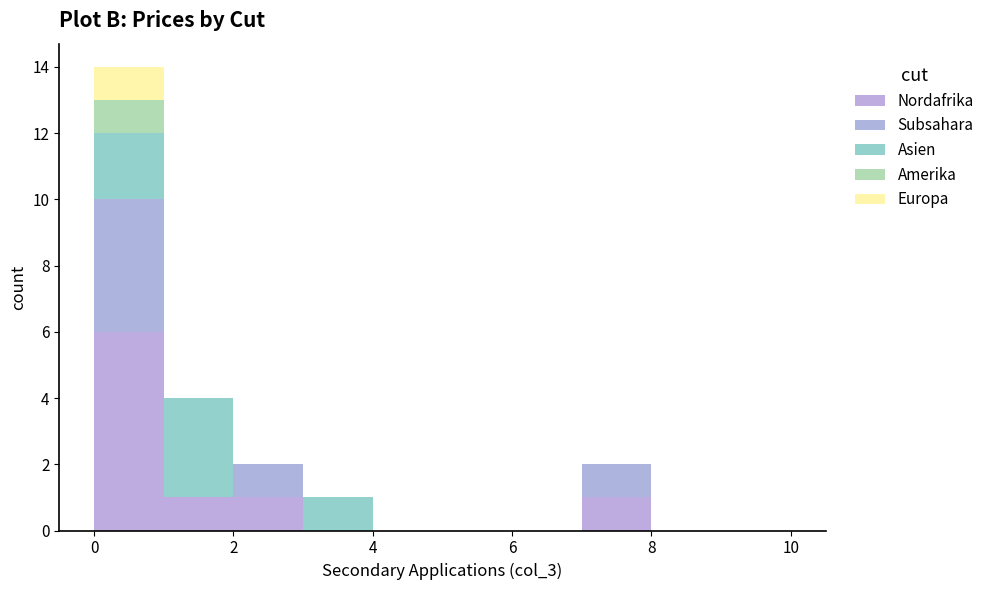

Reading left to right, transcribe this chart: for each stacked bar, give the range it covers on the x-axis and its total height. The values are not printed on the chart, so give them approximately, as read against the axis.

0 to 1: 14
1 to 2: 4
2 to 3: 2
3 to 4: 1
4 to 5: 0
5 to 6: 0
6 to 7: 0
7 to 8: 2
8 to 9: 0
9 to 10: 0